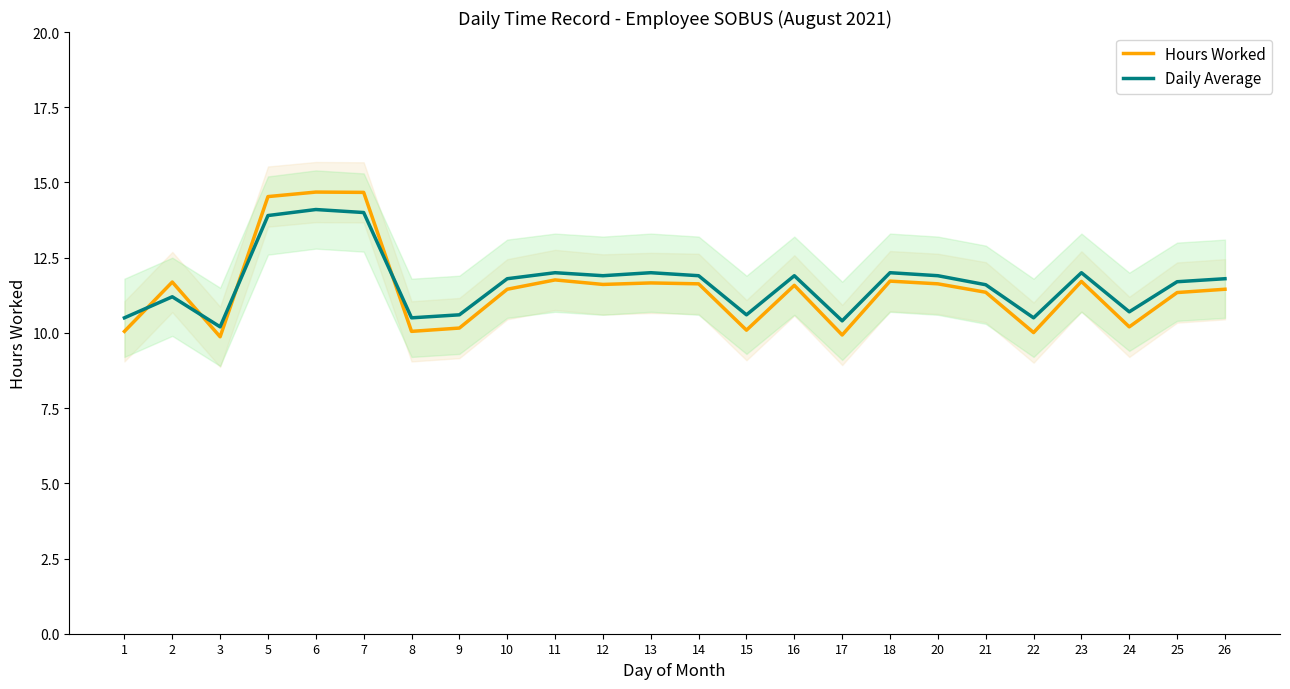

Between 7 and 26, which series saw the biggest shift?

Hours Worked